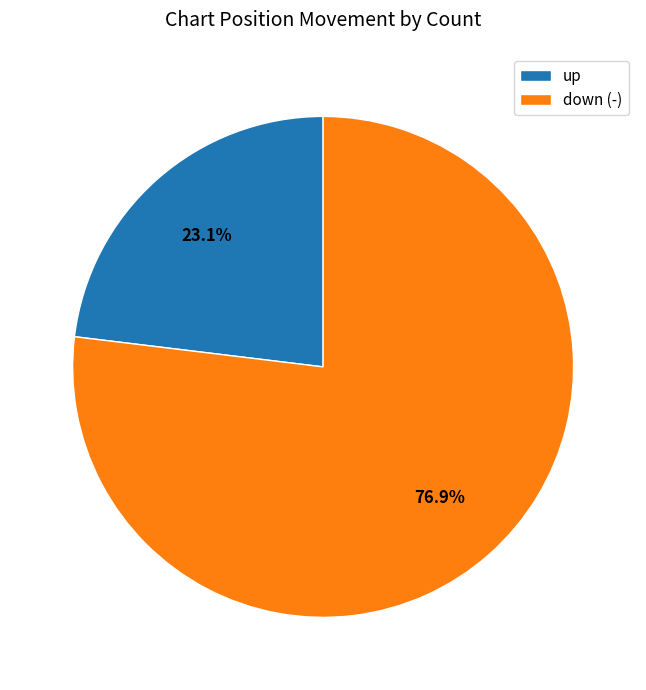

Is the sum of down (-) and up greater than half?

Yes